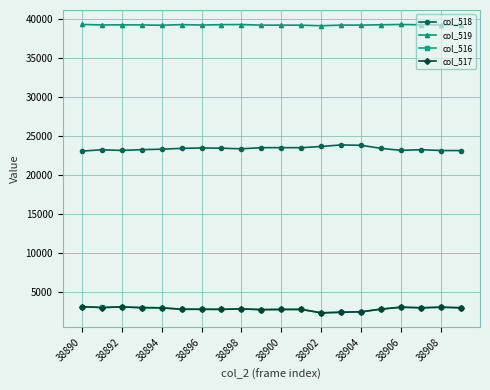

What is the value of the col_517 point at the 6th from the left?

2853